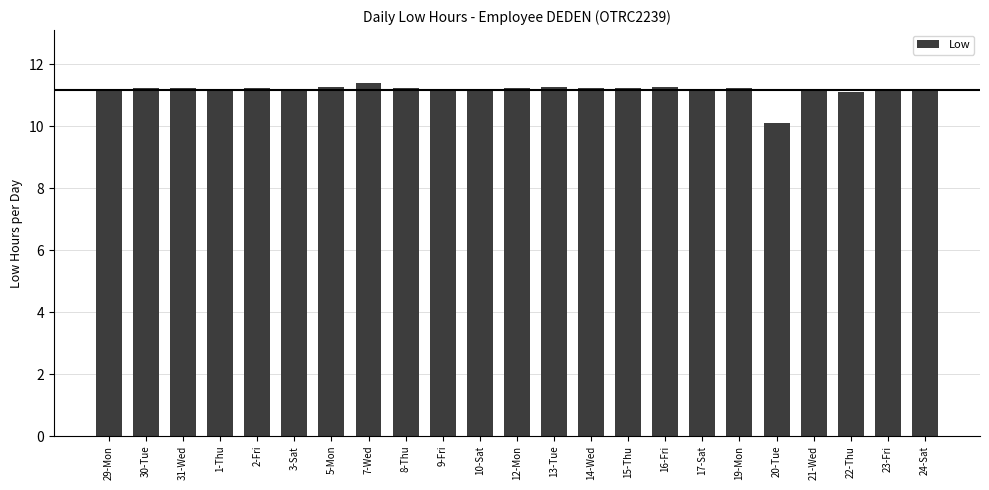

How many values are below 11?

1